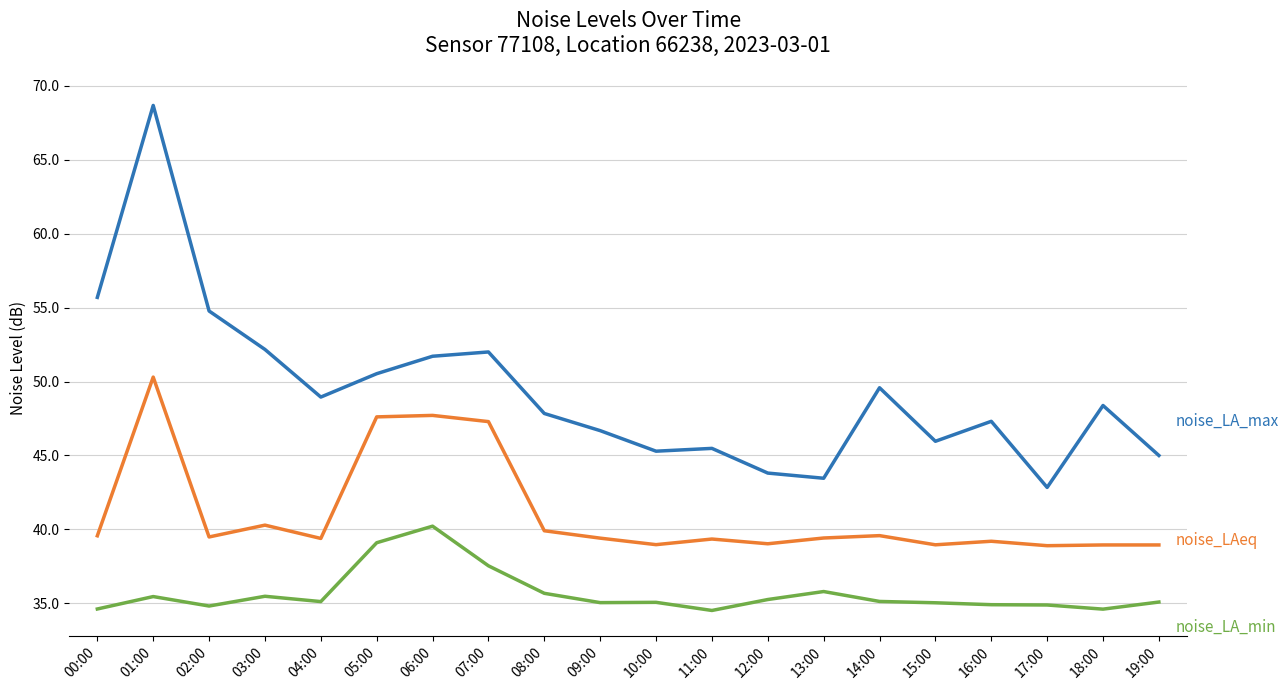

At which category is the sum across all series the highest?

01:00